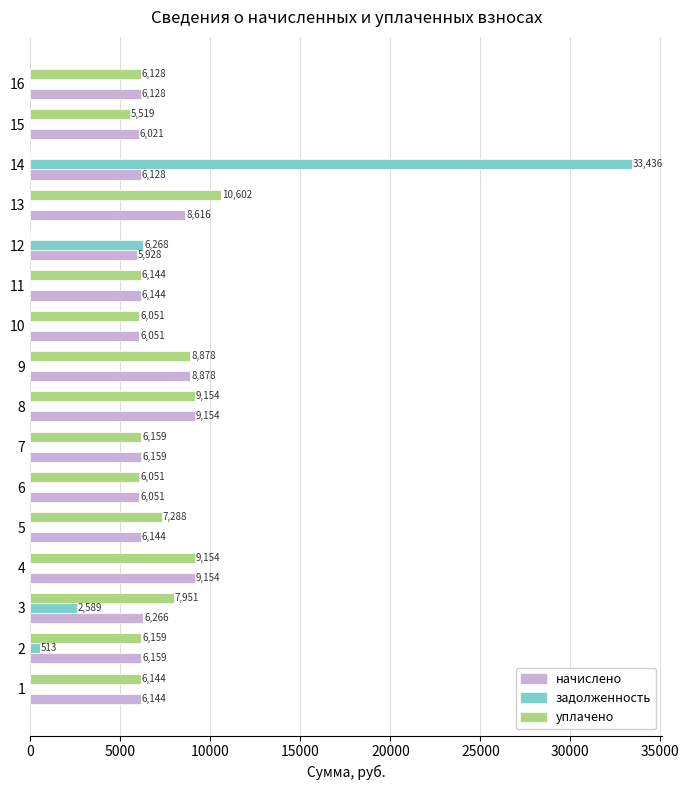

At which category is the sum across all series the highest?

14